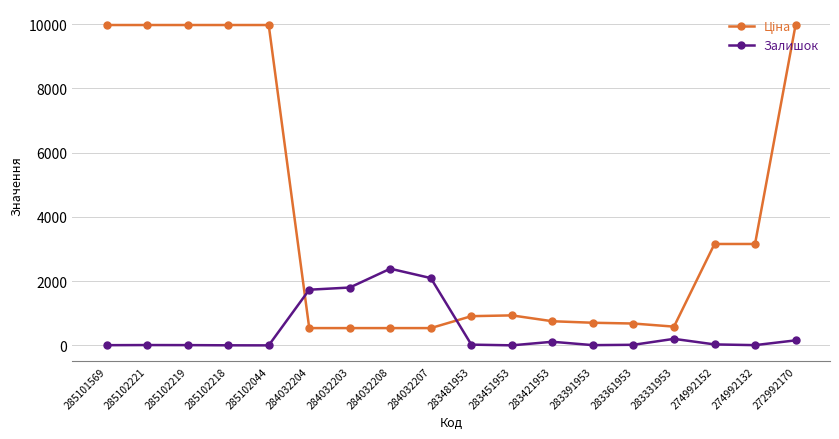

The Залишок series shows 4287.8 at 284032208. True or false?

False